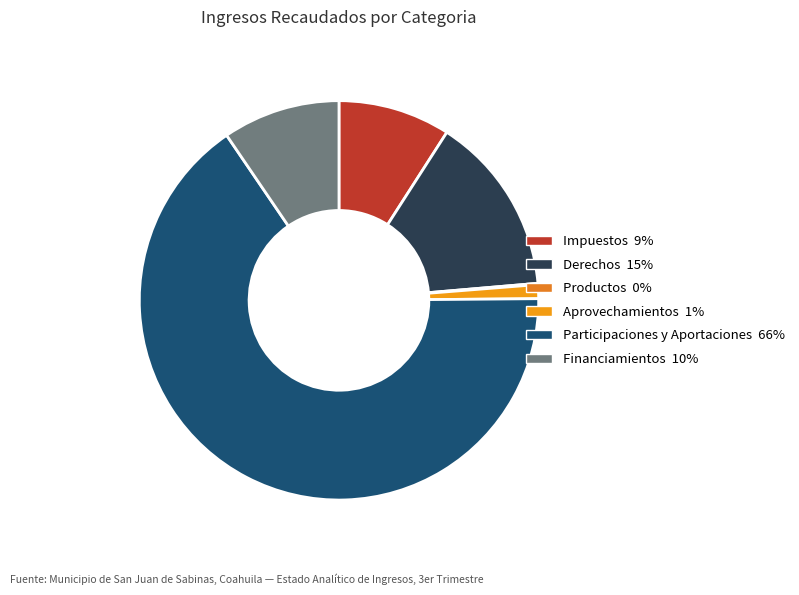

What is the total percentage of Productos and Impuestos?

9.2%